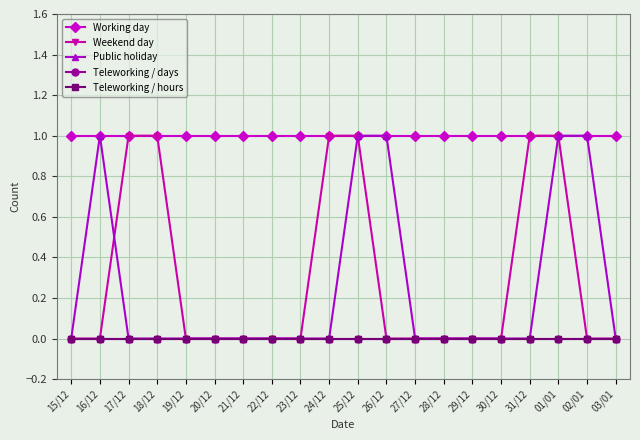

What is the difference between the highest and lowest values at 03/01?

1